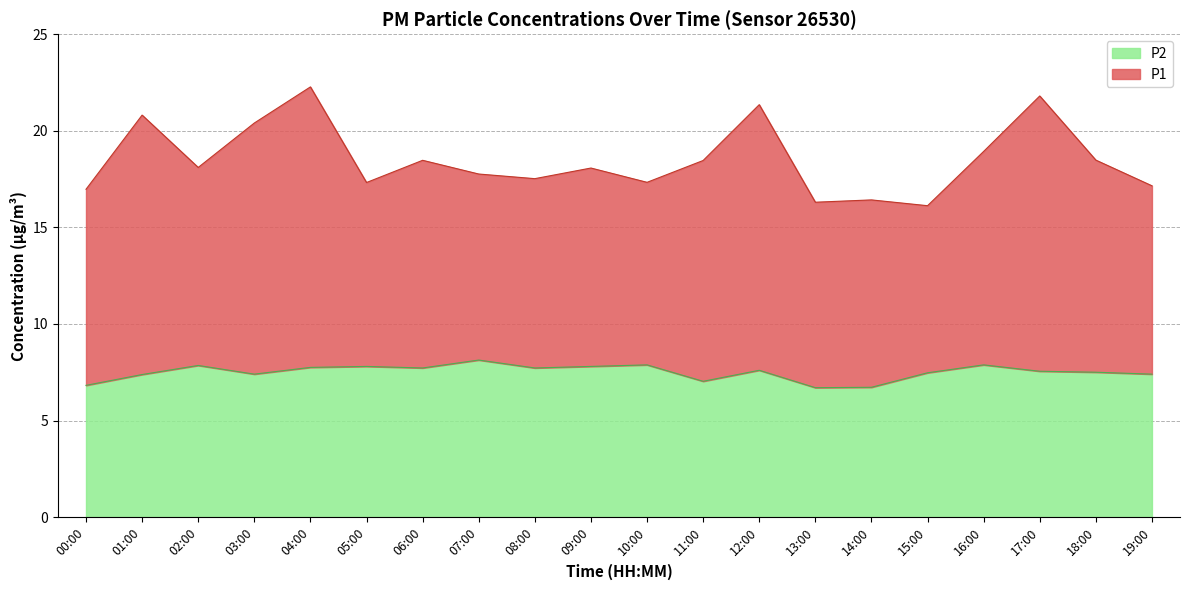

Is it true that the value at 06:00 is 3.1?

False